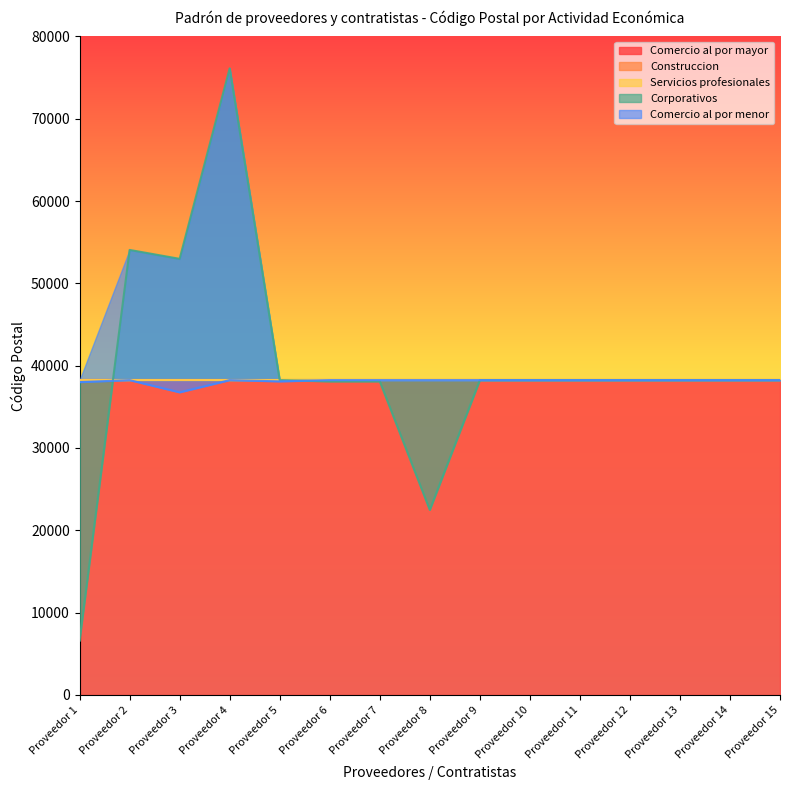

Rank the series by their maximum value, from highest to lowest.

Corporativos, Comercio al por mayor, Construccion, Servicios profesionales, Comercio al por menor